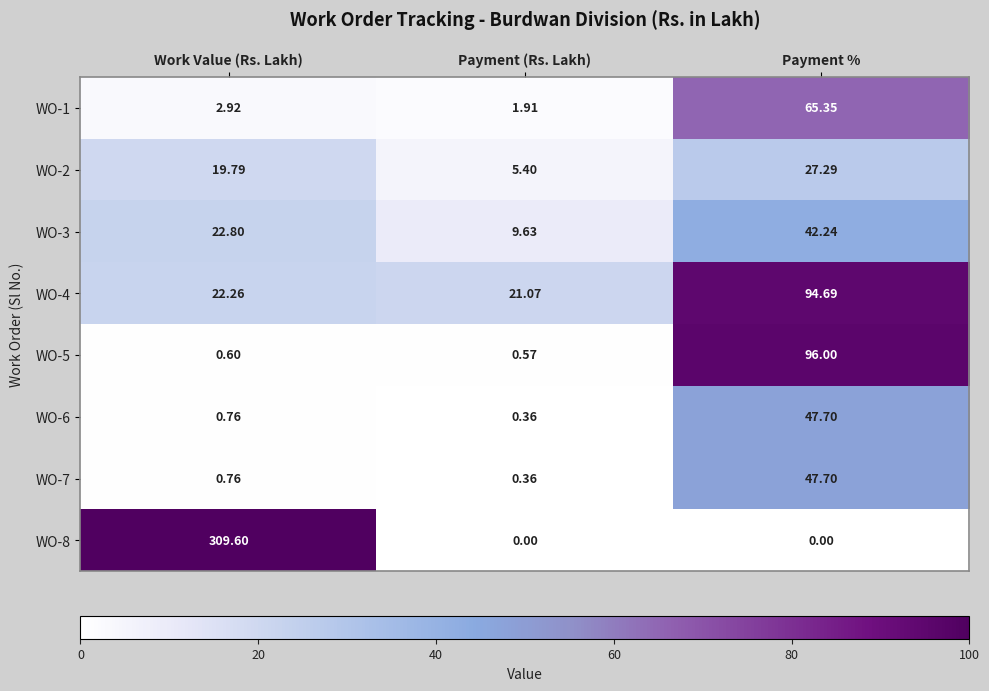

Which series changed the most between Work Value (Rs. Lakh) and Payment %?

WO-8